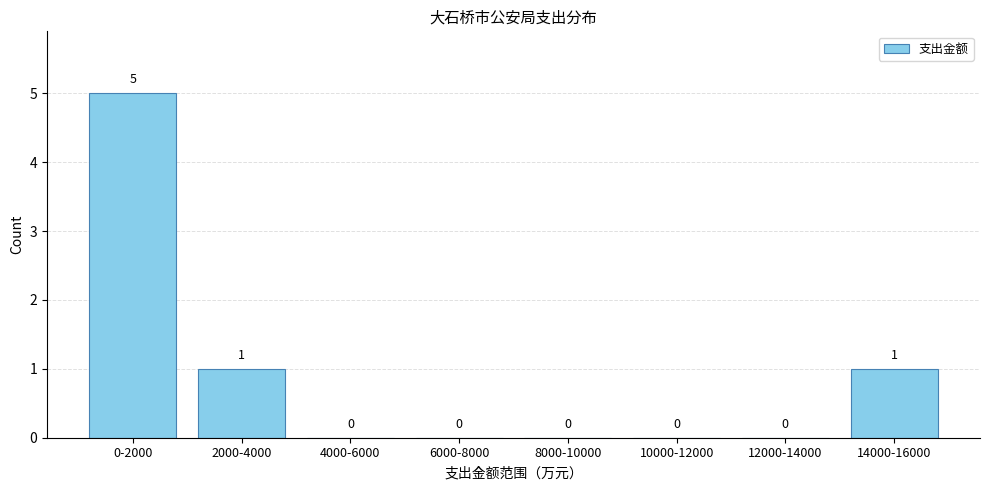

Reading left to right, extract all data points from this chart.

0-2000=5	2000-4000=1	4000-6000=0	6000-8000=0	8000-10000=0	10000-12000=0	12000-14000=0	14000-16000=1